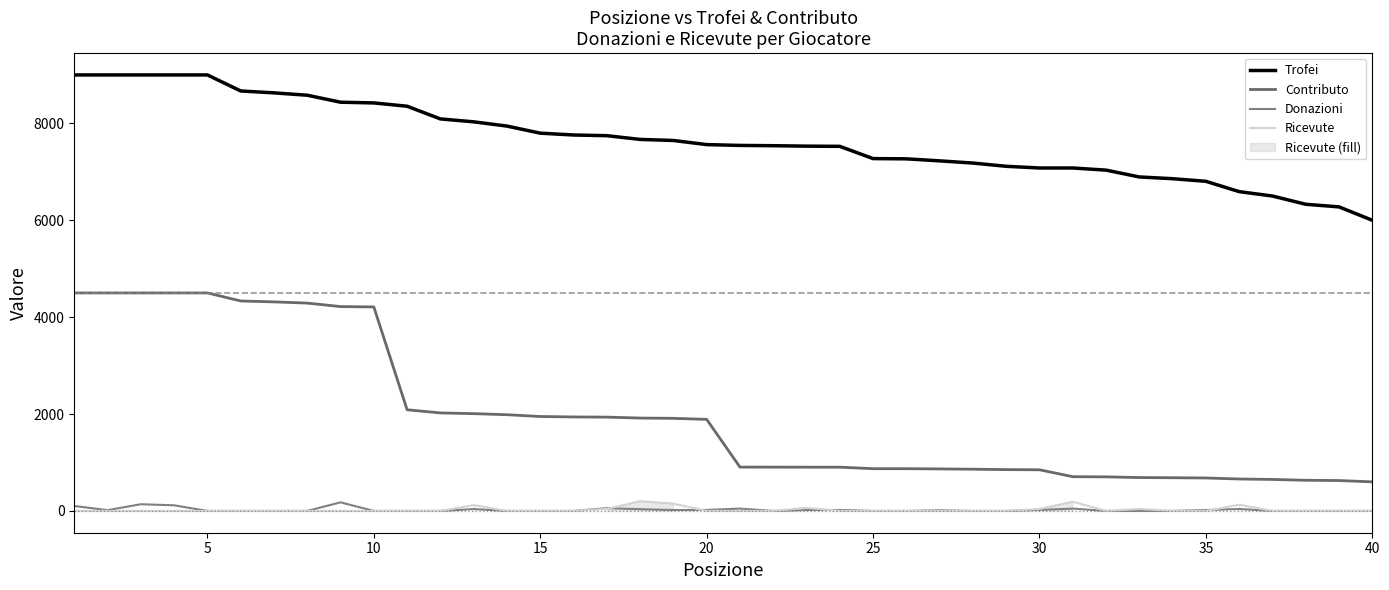

At how many categories does at least one series exceed 1407?

40